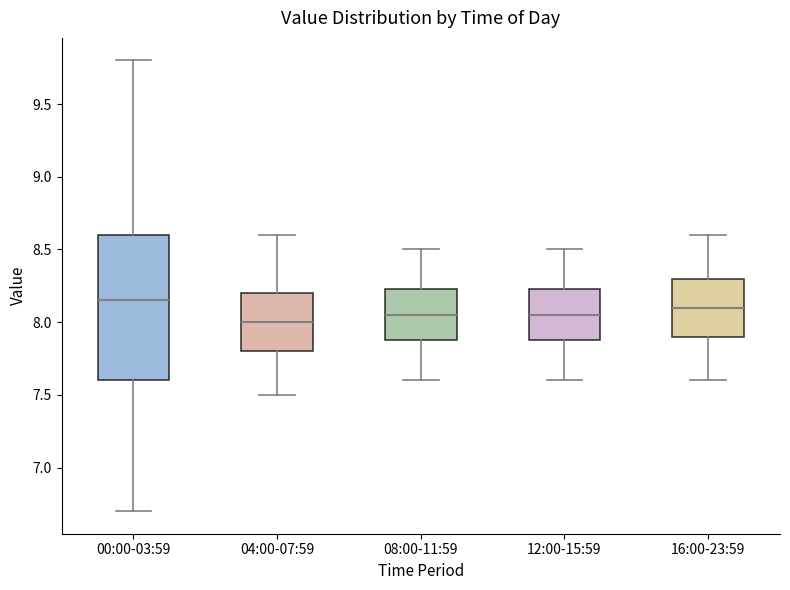

Reading left to right, transcribe this box plot: for each box, give where its median line is, the range the box spans, and where its two whiskers end, as read against the y-axis. The values are not printed on the chart, so give them approximately, as read against the axis.

00:00-03:59: median 8.15, box 7.60 to 8.60, whiskers 6.70 to 9.80
04:00-07:59: median 8.00, box 7.80 to 8.20, whiskers 7.50 to 8.60
08:00-11:59: median 8.05, box 7.90 to 8.25, whiskers 7.60 to 8.50
12:00-15:59: median 8.05, box 7.90 to 8.25, whiskers 7.60 to 8.50
16:00-23:59: median 8.10, box 7.90 to 8.30, whiskers 7.60 to 8.60